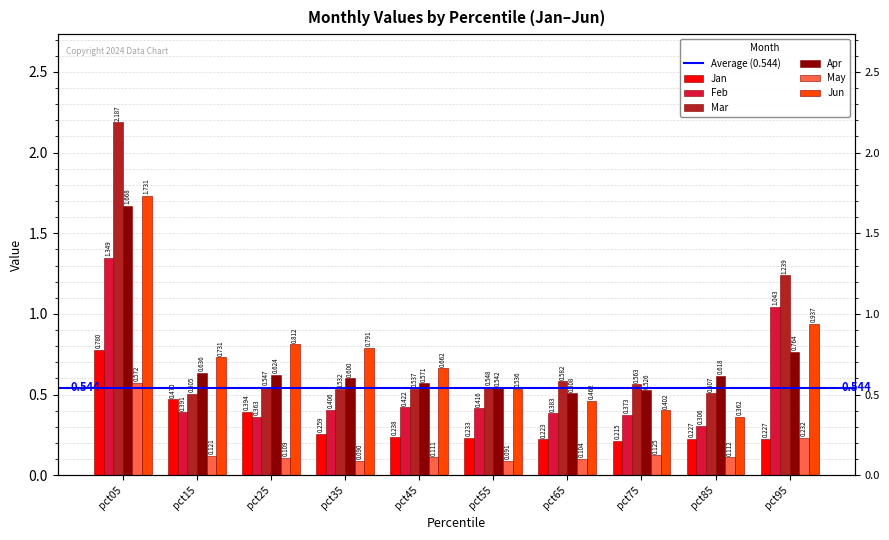

At which category does the chart reach its minimum across all series?

pct35